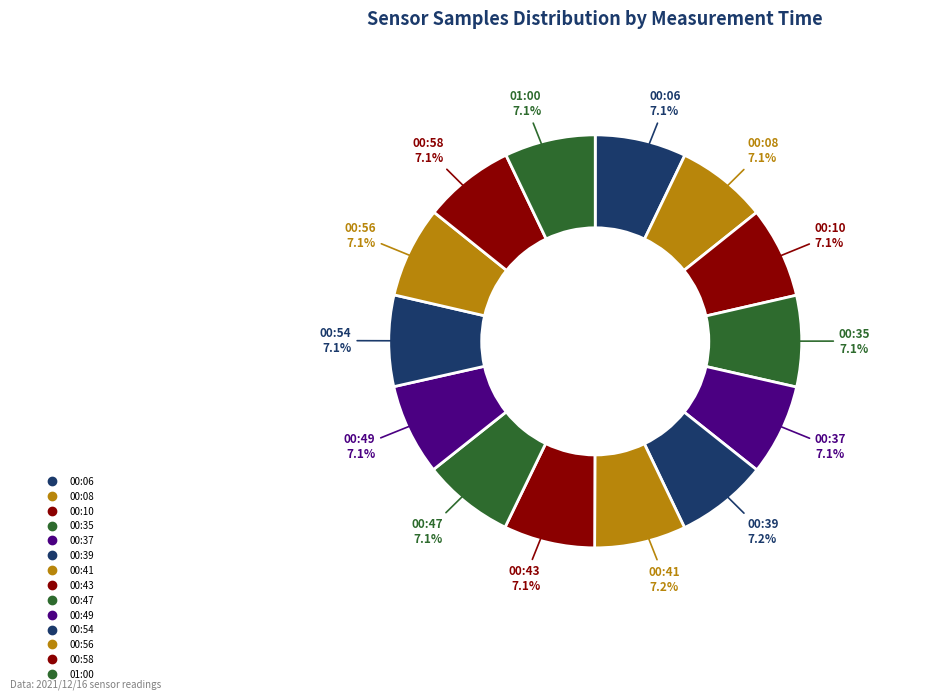

Is there a majority slice in this chart?

No